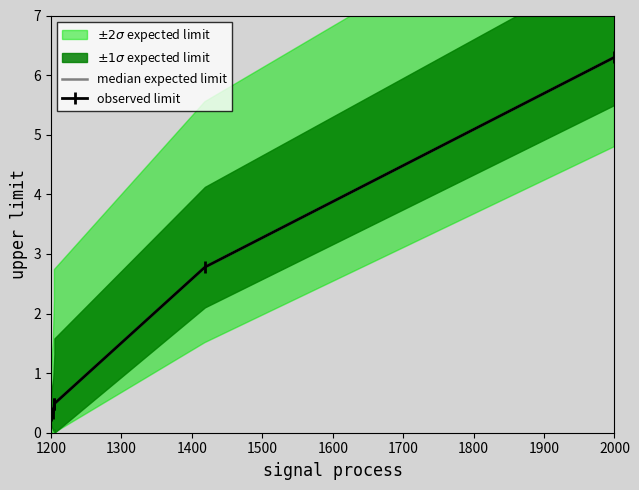

Is the value of observed limit at 1700 greater than the value of median expected limit at 1800?

No